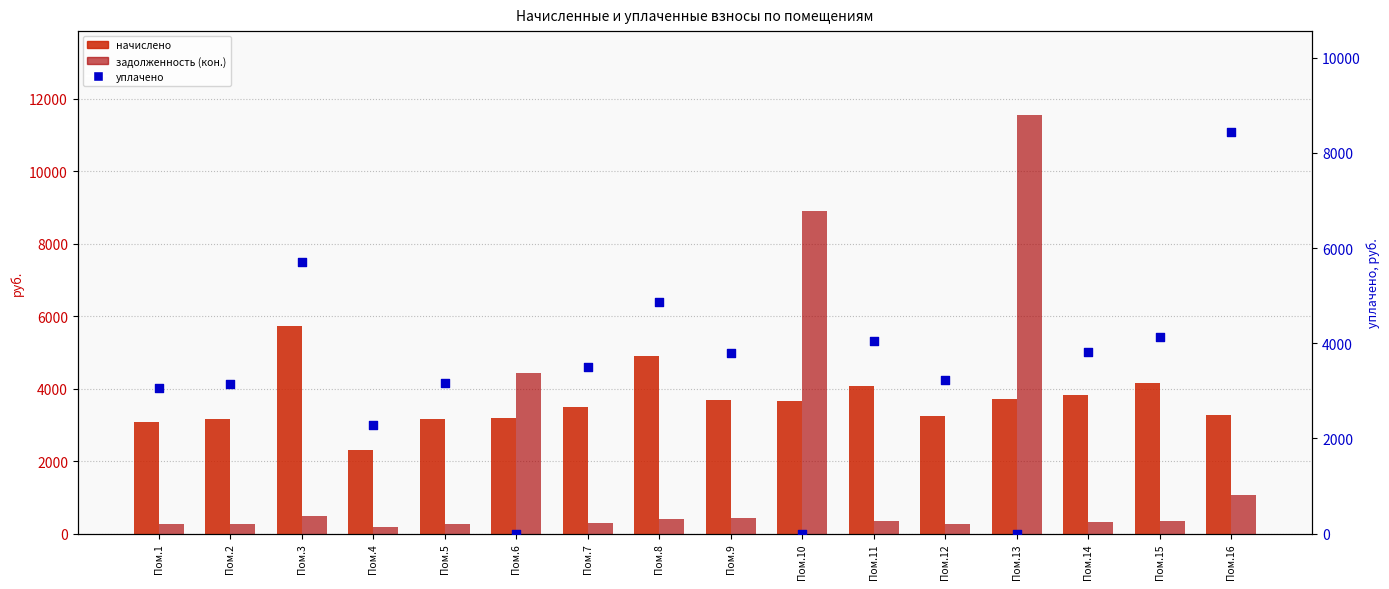

What is the total value across all series at Пом.1?

6379.4